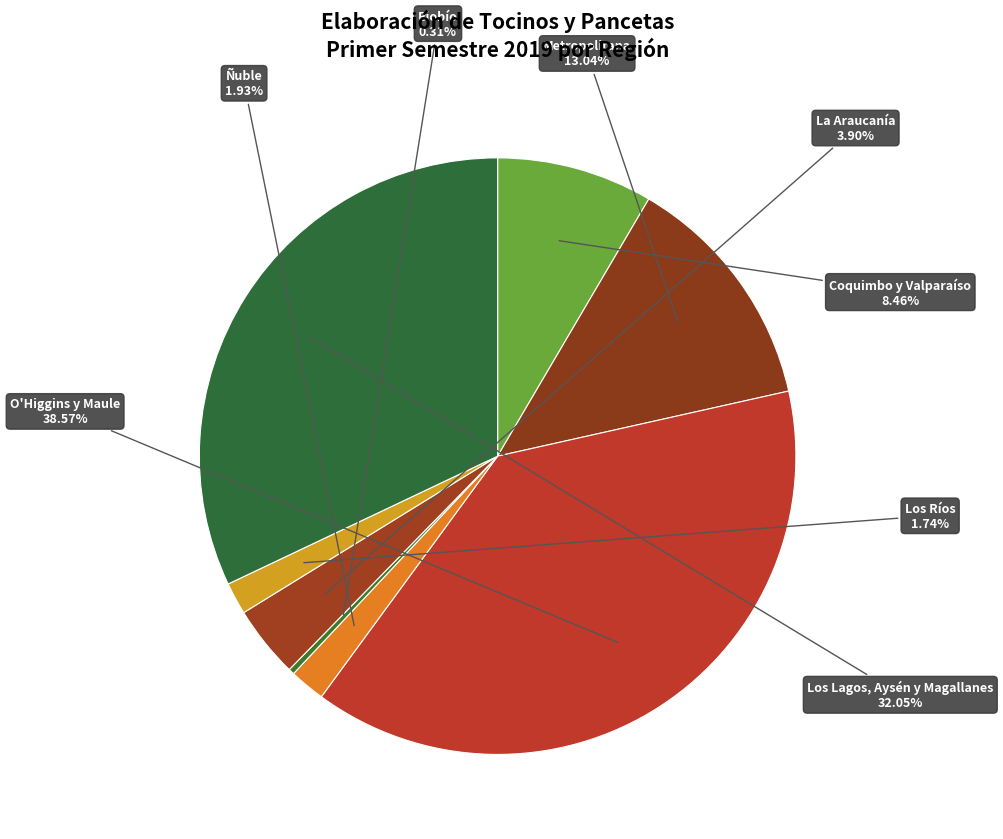

Which category has the biggest portion of the pie?

O'Higgins y Maule